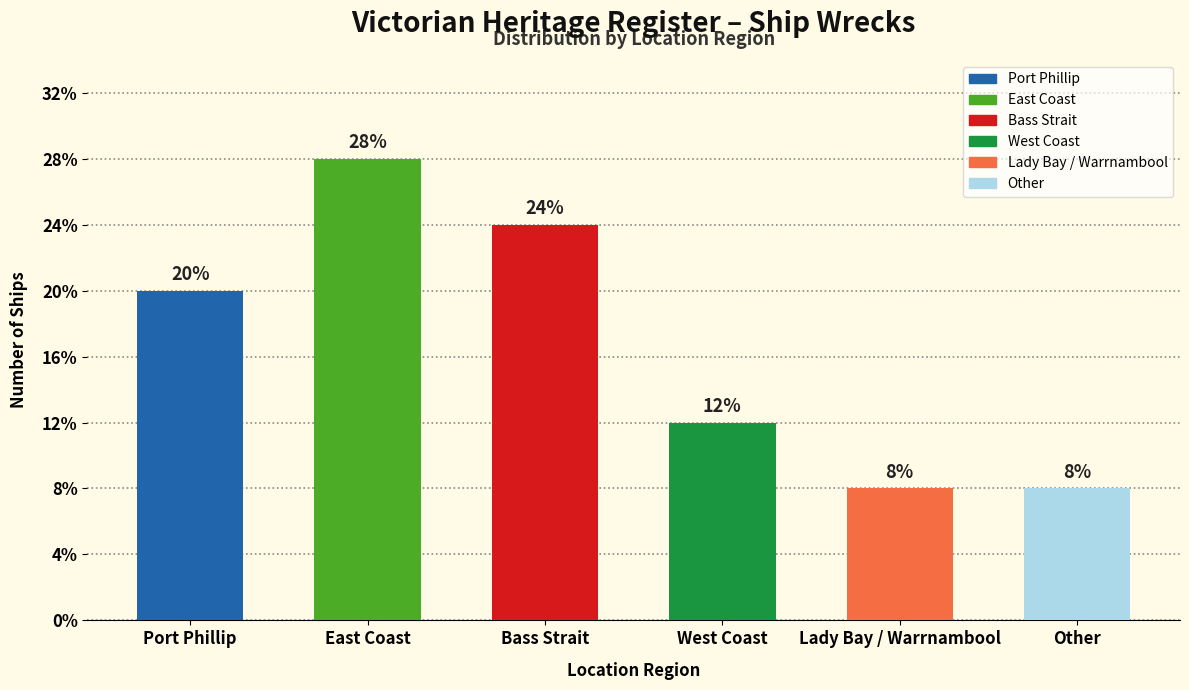

Does the chart contain any negative values?

No